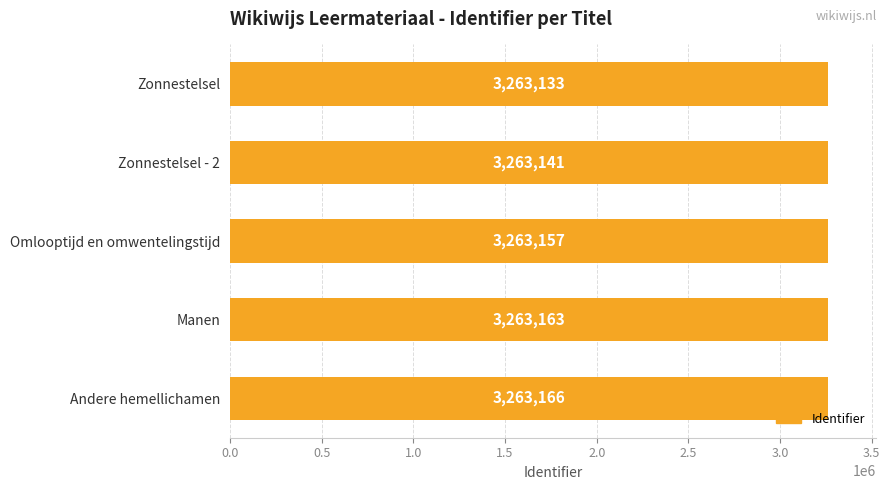

What is the value of the 1st bar from the left?

3263133